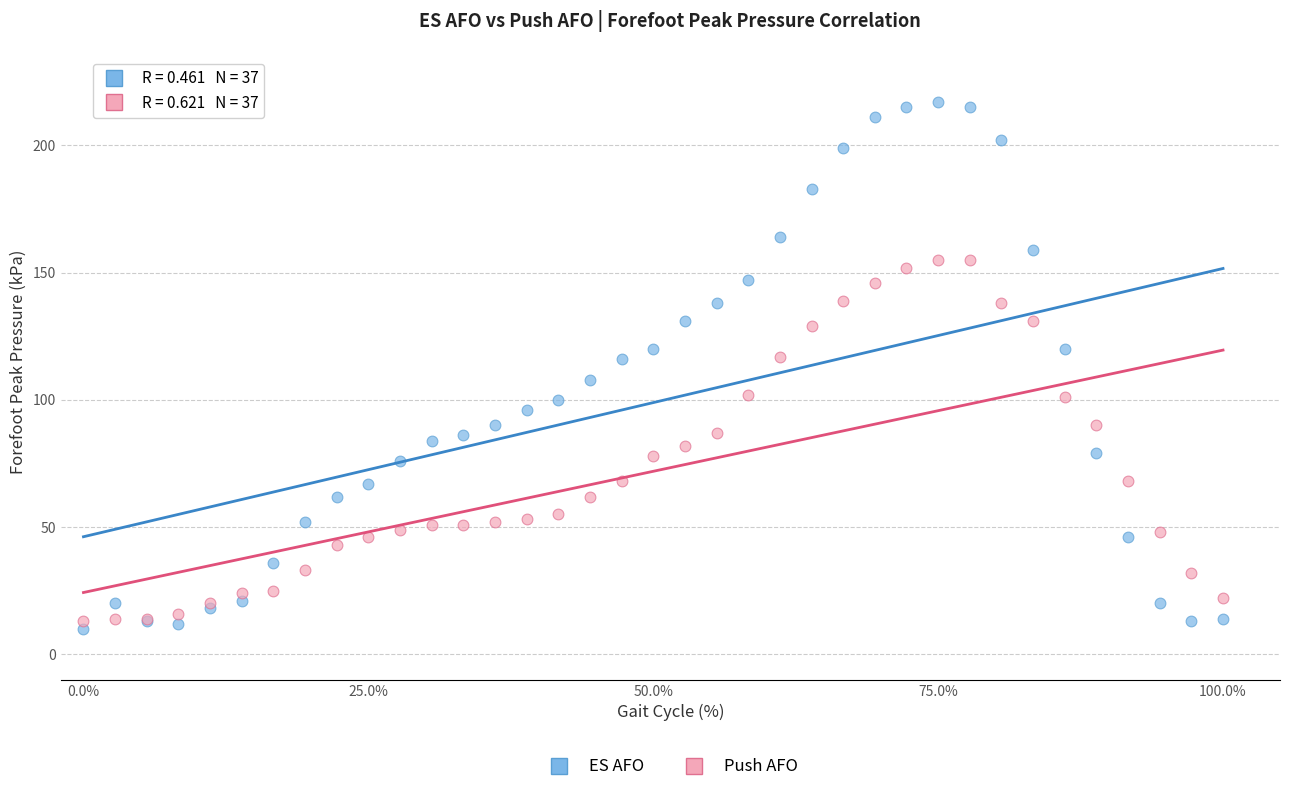

Which series reaches the maximum Y coordinate?

ES AFO